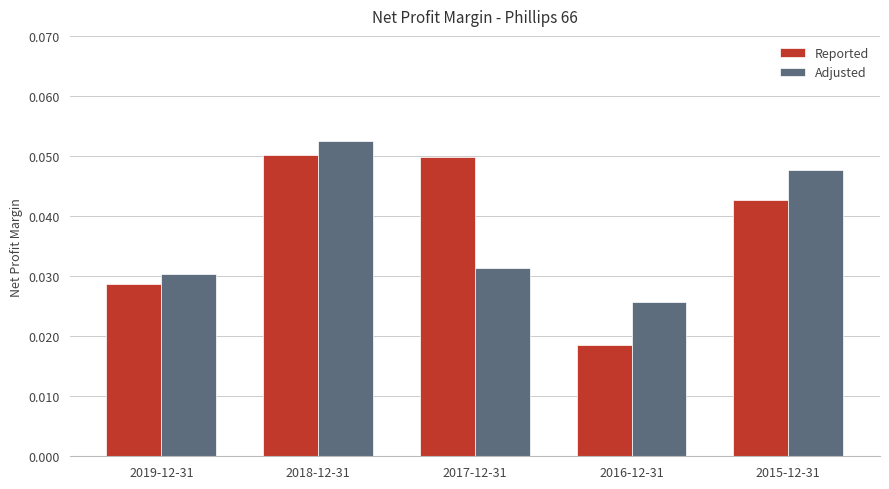

How many groups of bars are there?

5